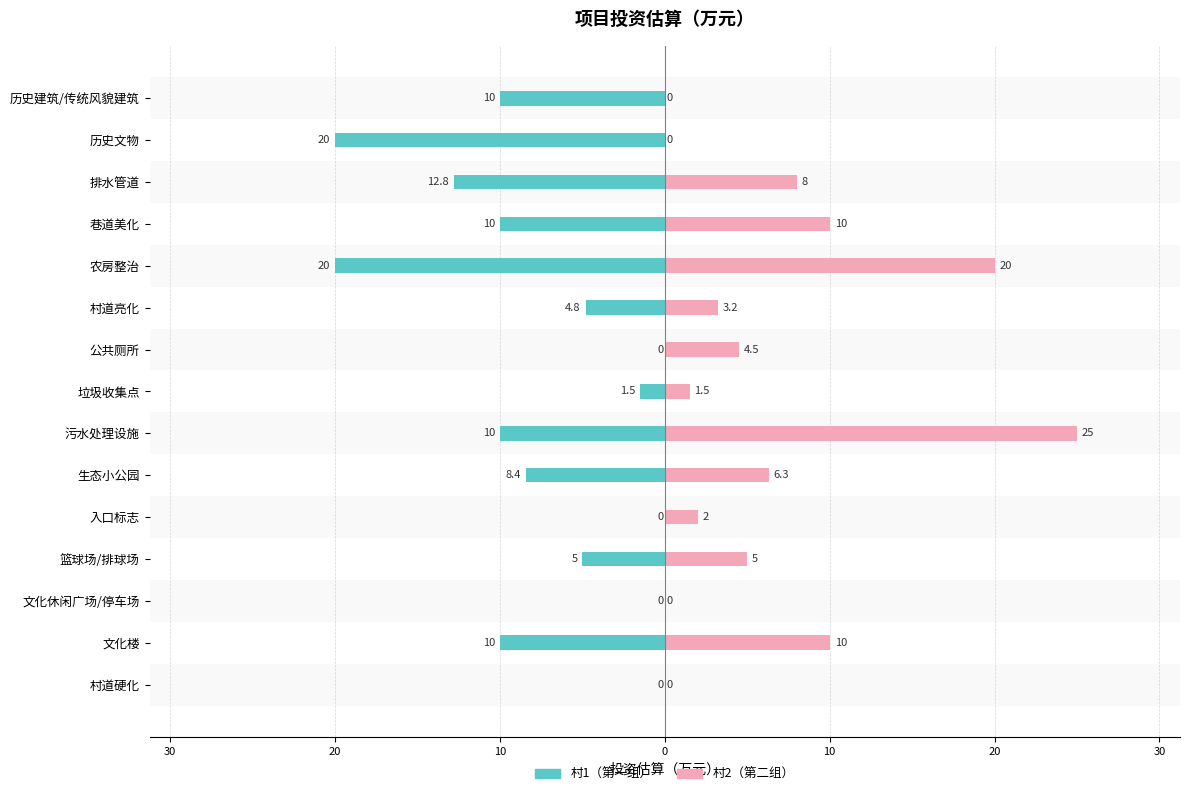

Are the bars grouped side by side (vs. stacked)?

Yes